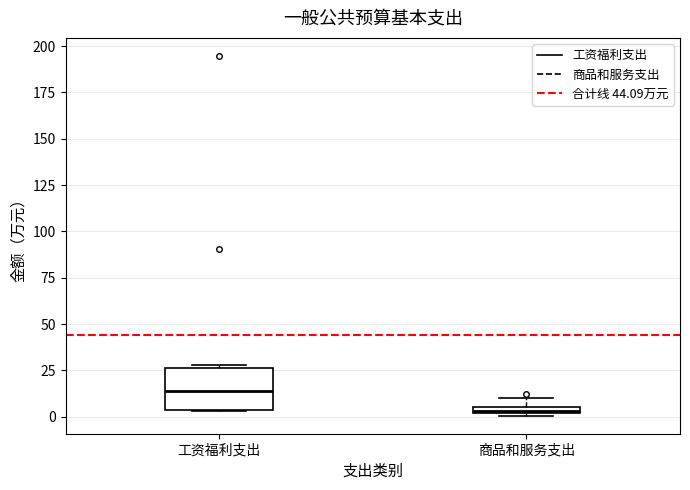

Comparing the boxes themselves (not the whiskers), which one is the tallest?

工资福利支出